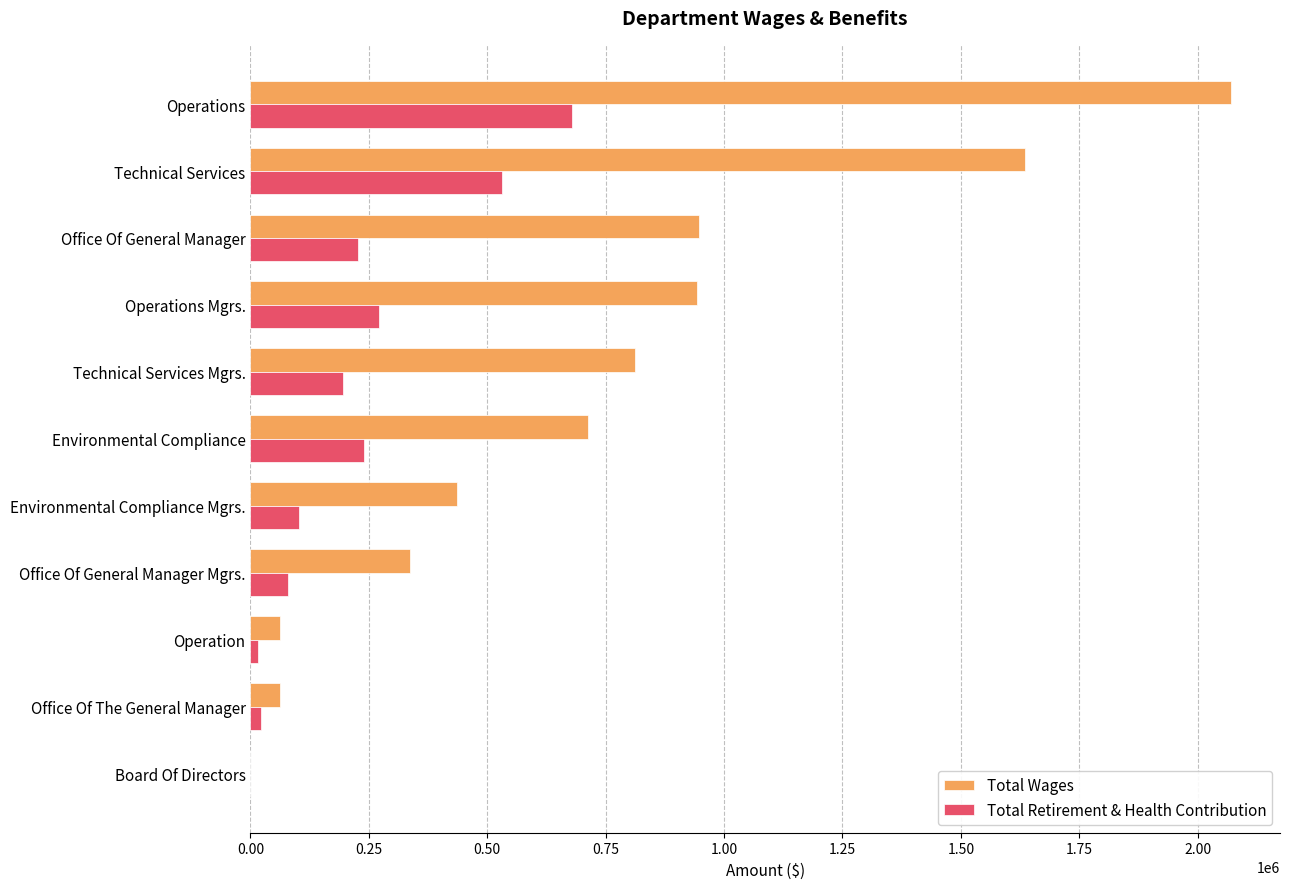

Is the value of Total Wages at Operation greater than the value of Total Retirement & Health Contribution at Office Of General Manager?

No